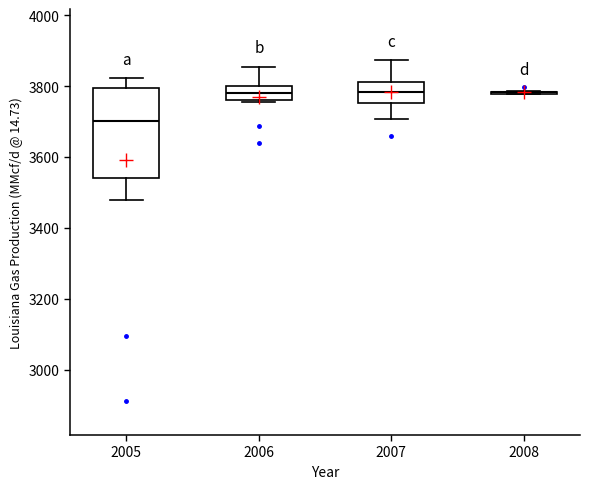

Which box is the tallest, from its lower edge to its upper edge?

2005